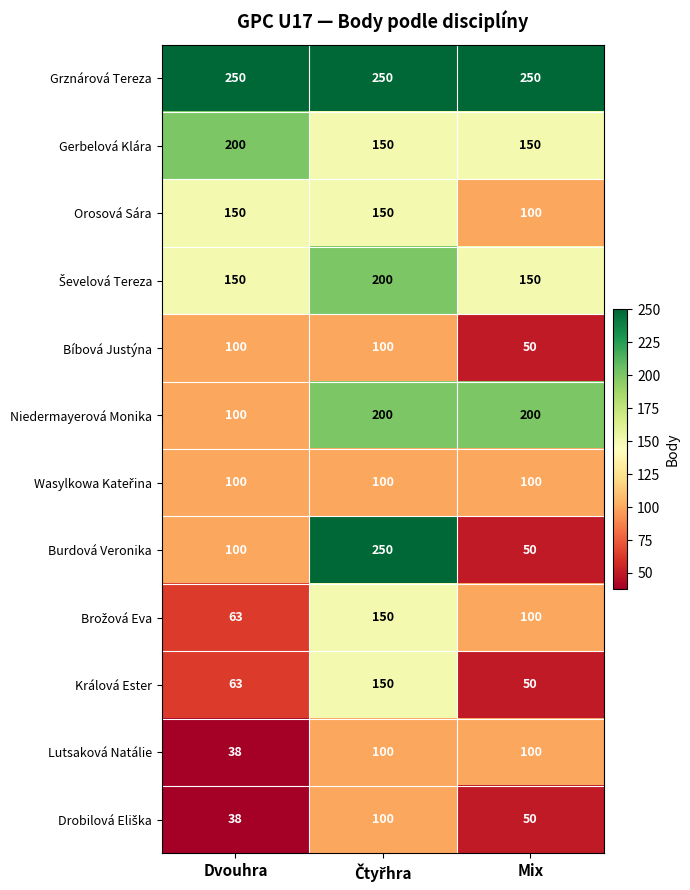

Which series has the largest range (max minus min)?

Burdová Veronika